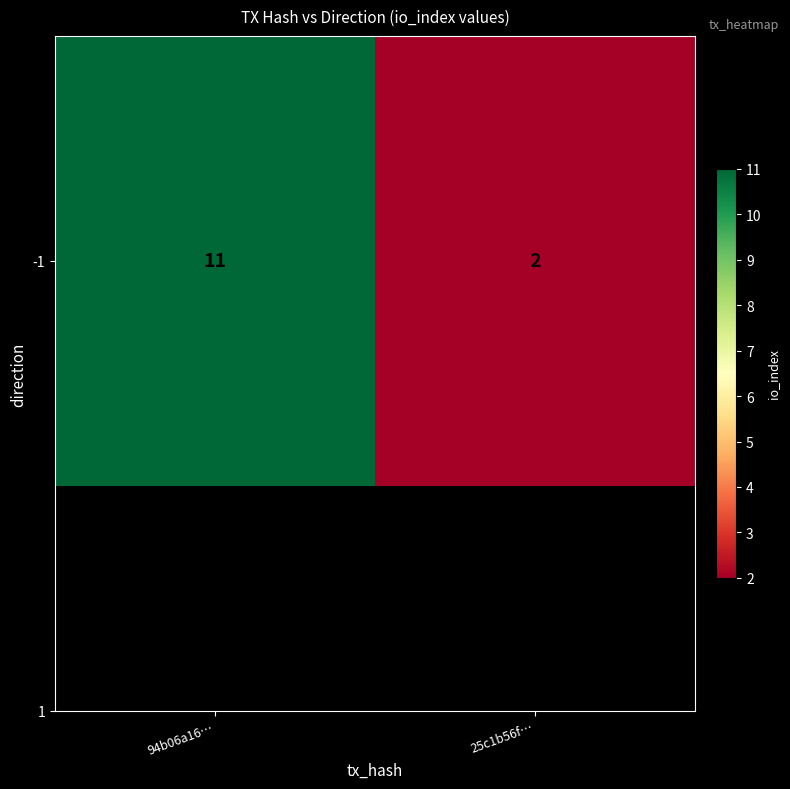

List the labels in order of value, smallest first.

25c1b56f…, 94b06a16…